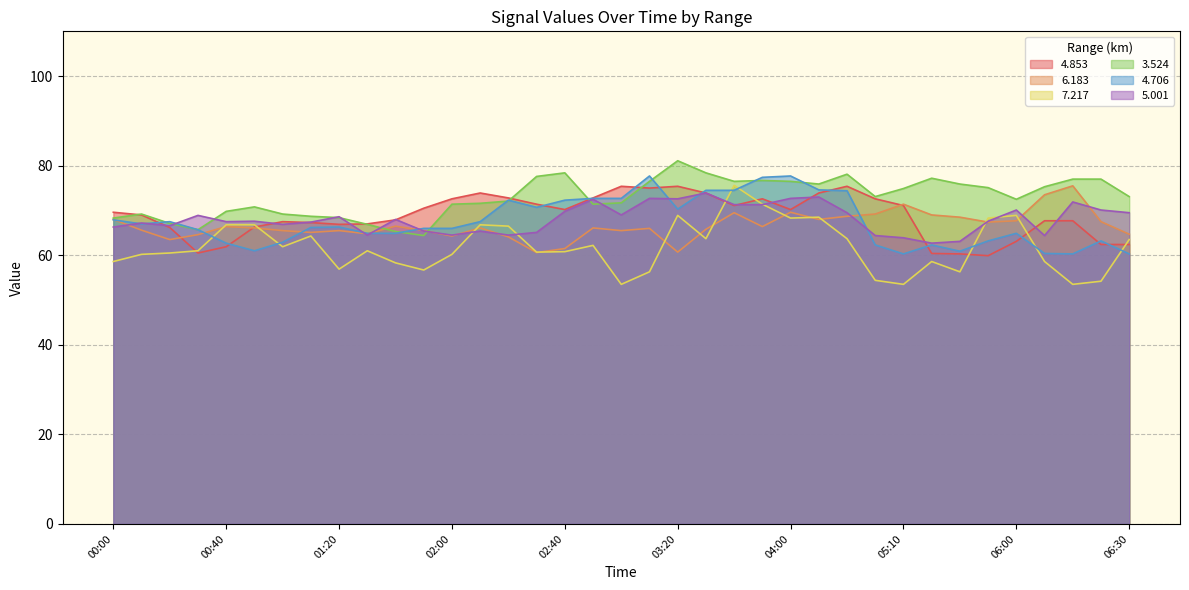

How many values in the   3.524 series exceed 73?

19